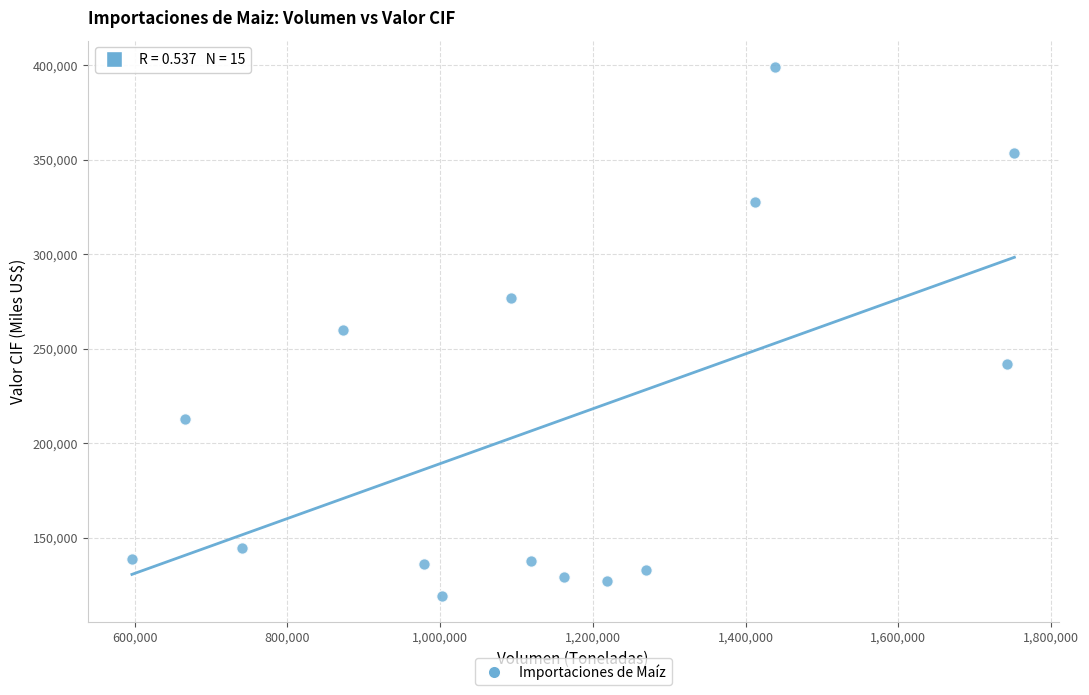

What is the range of Y values (max minus min)?

279796.3